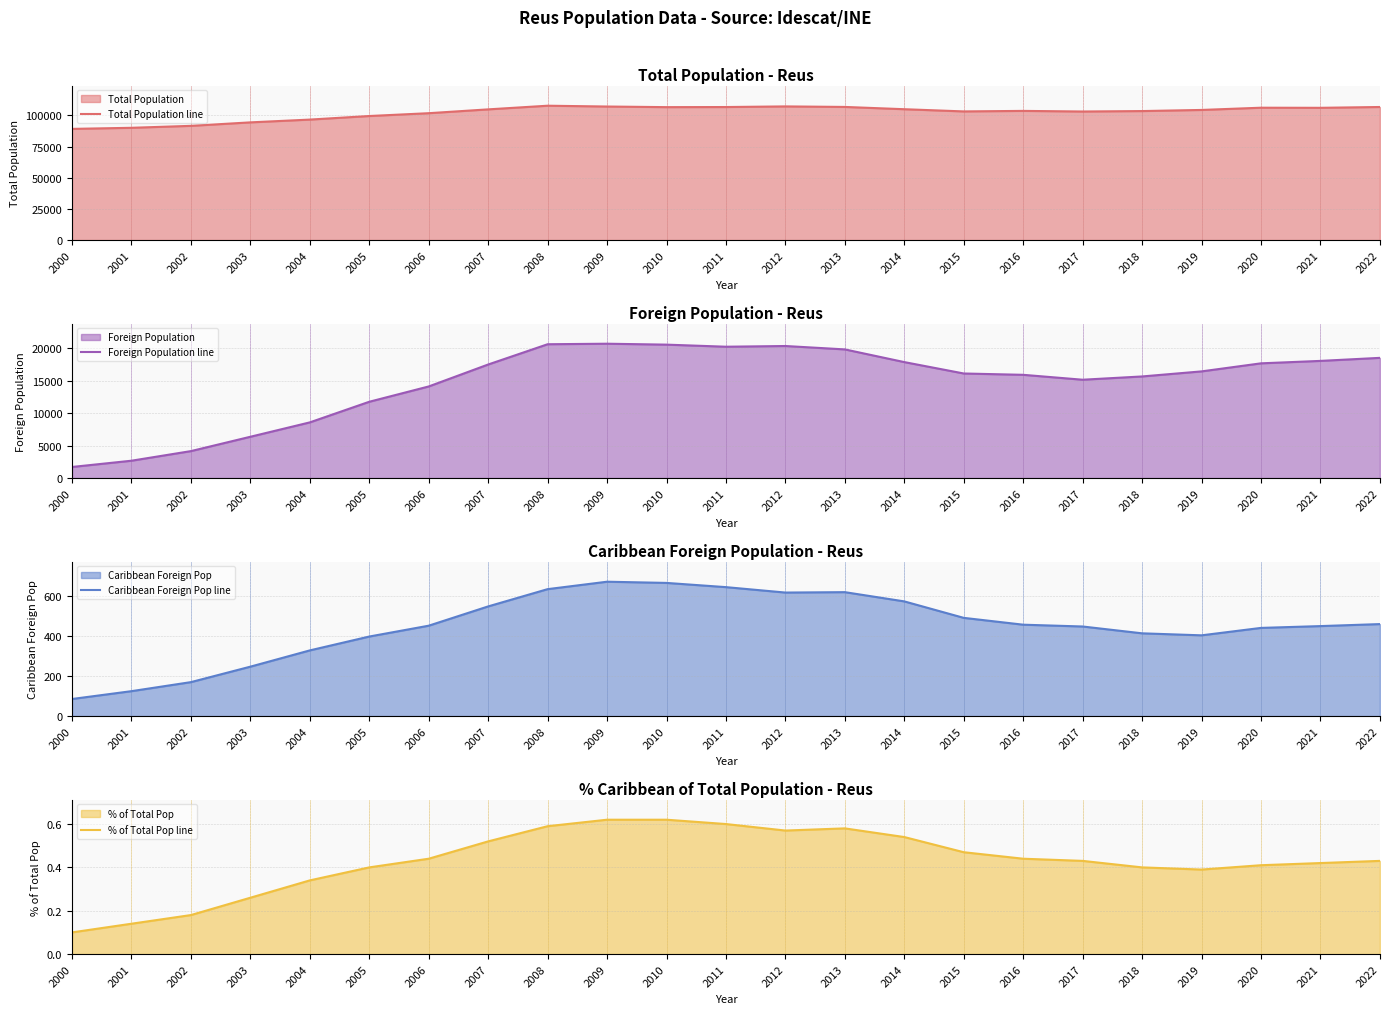

The Foreign Population line series shows 27230.3 at 2010. True or false?

False